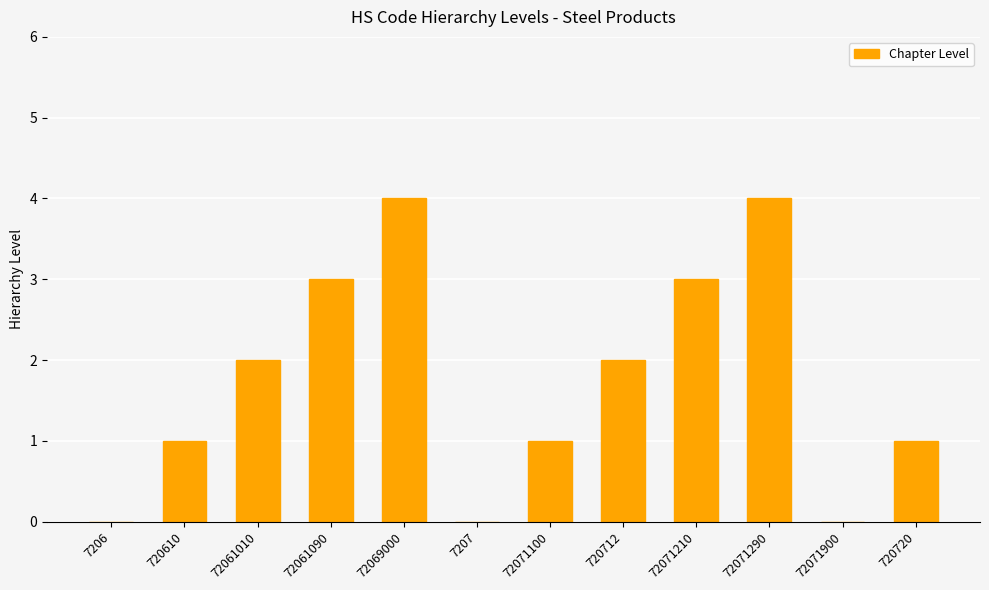

Between 7207 and 720610, which is larger?

720610